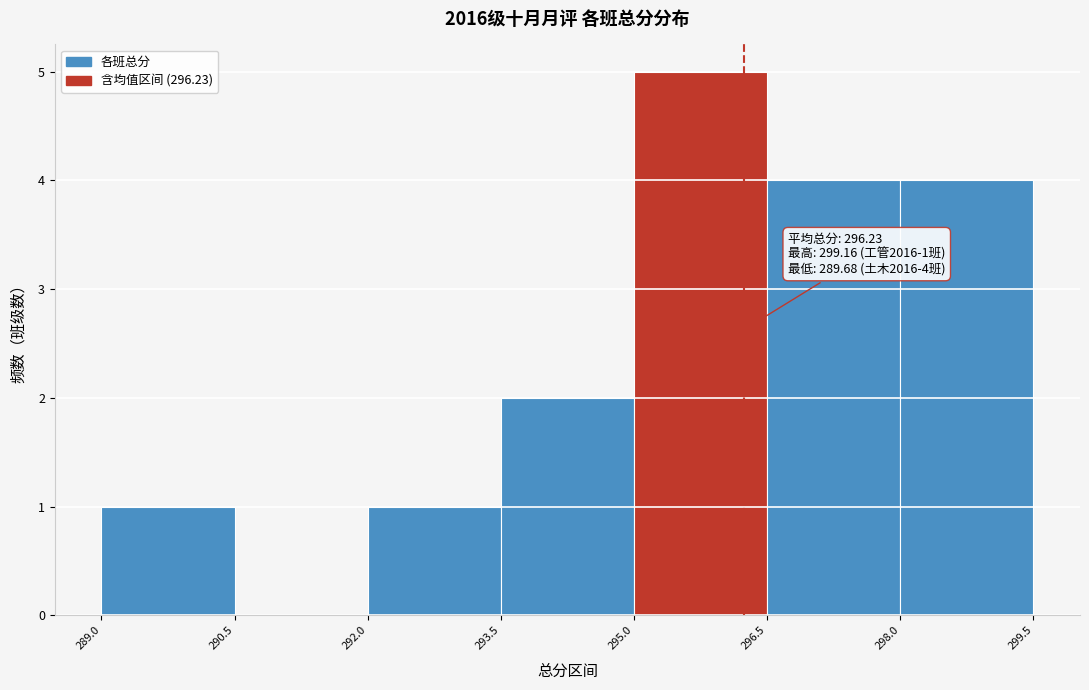

Which range on the x-axis has the tallest bar?

295.0 to 296.5